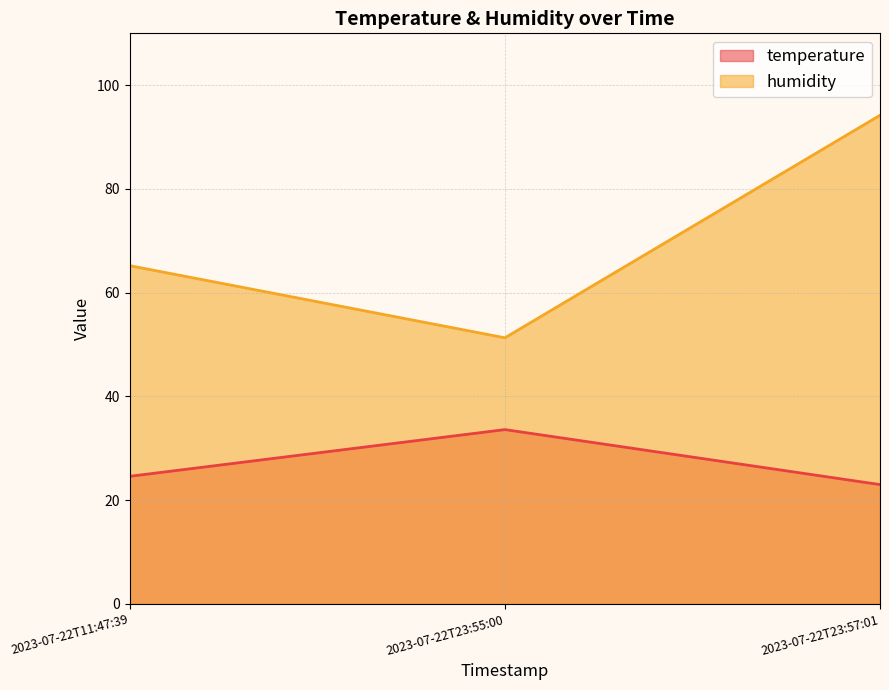

How many values in the temperature series are below 24?

1